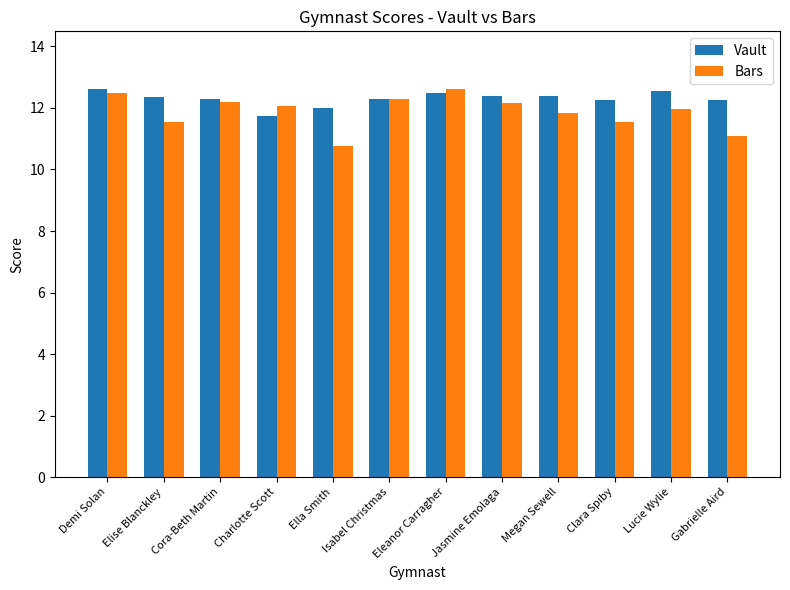

Is the value of Vault at Isabel Christmas greater than the value of Bars at Gabrielle Aird?

Yes